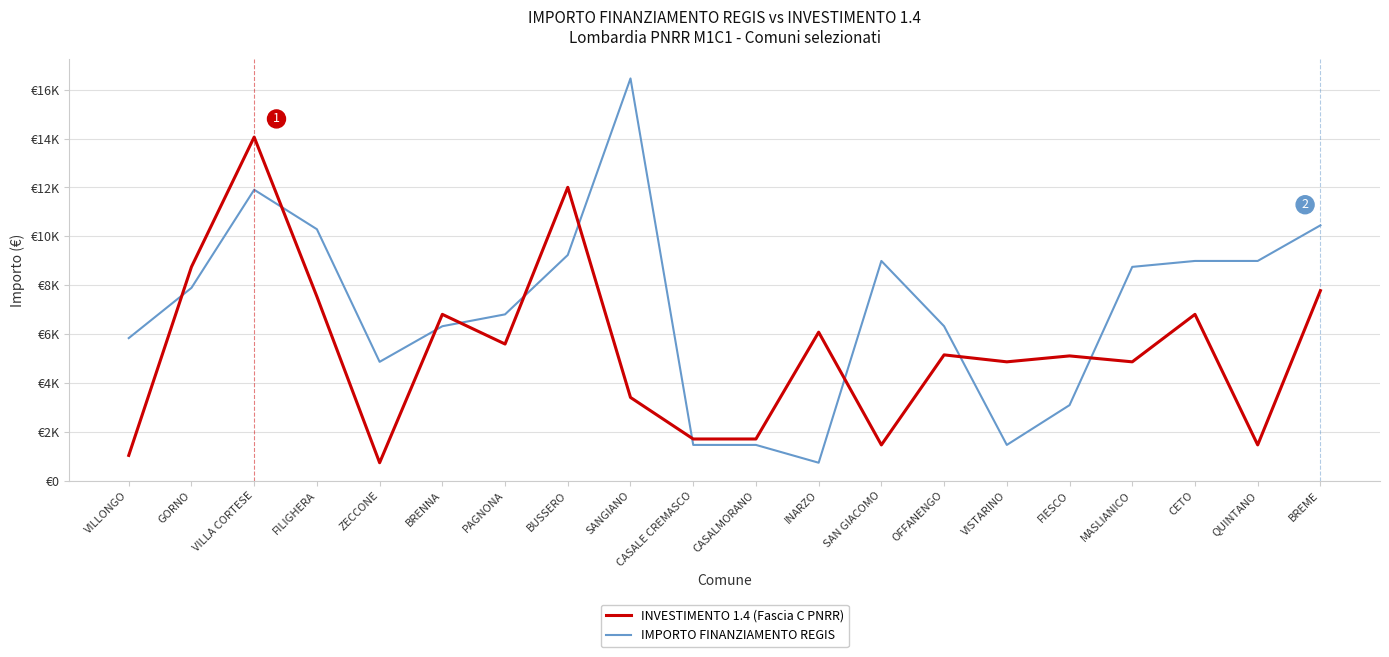

What is the label of the 2nd point from the right?

QUINTANO